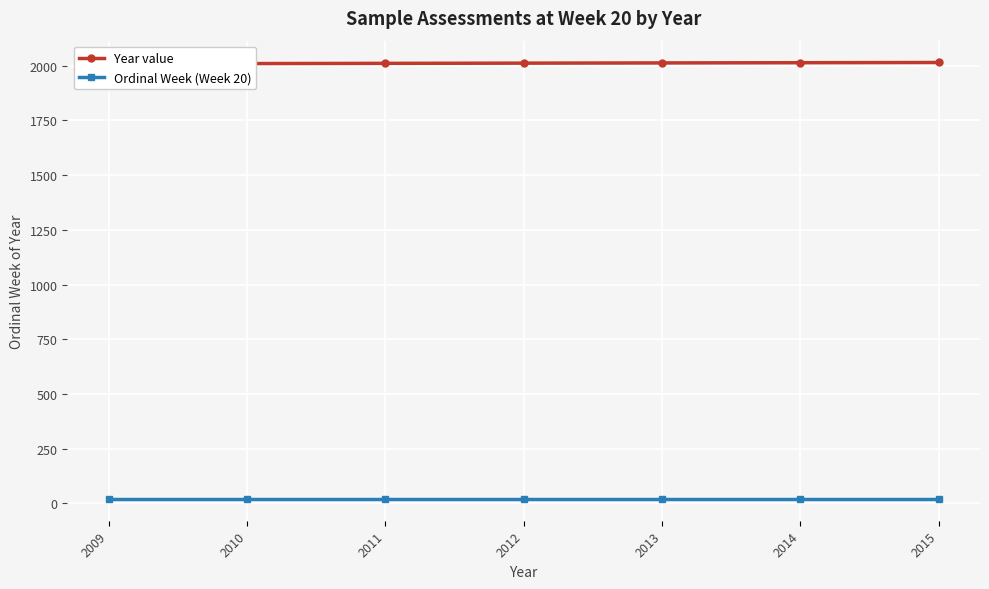

Rank the series by their maximum value, from lowest to highest.

Ordinal Week (Week 20), Year value